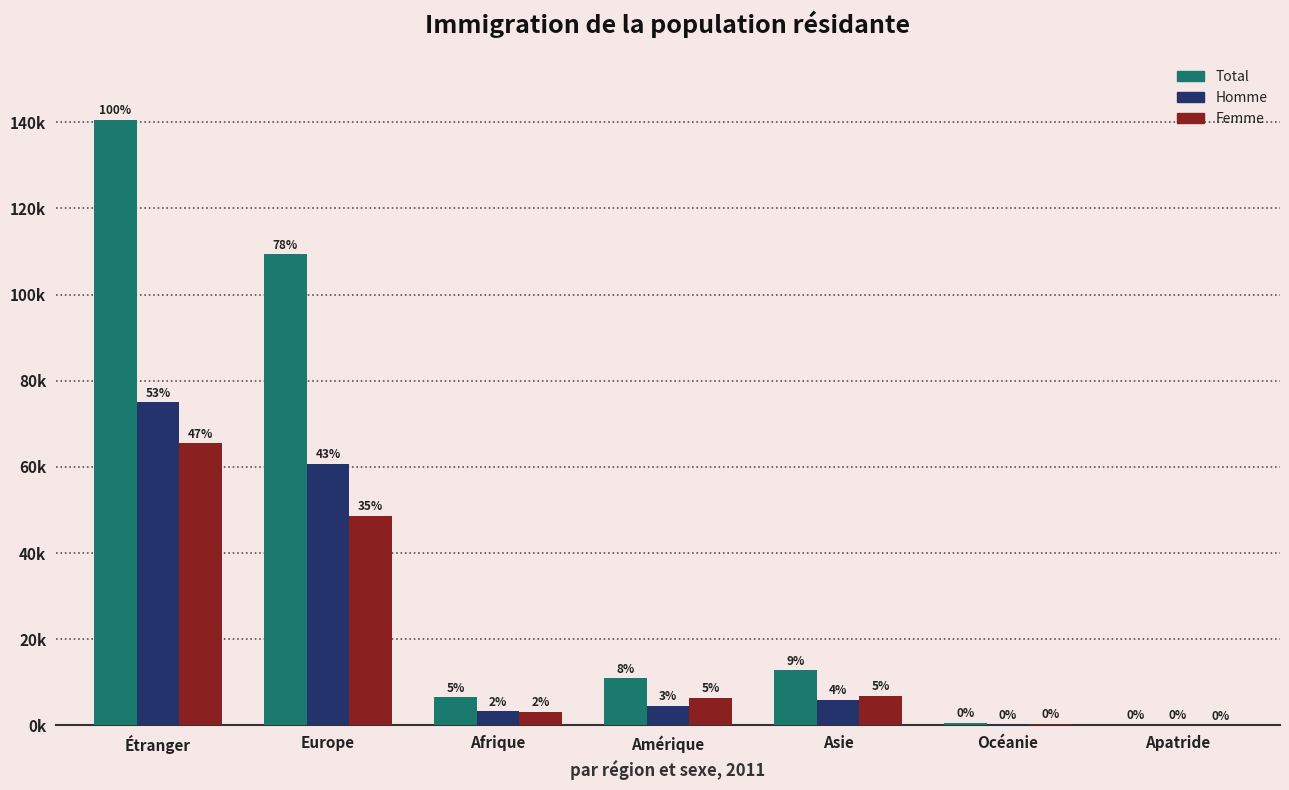

What is the label of the 4th bar from the right?

Amérique